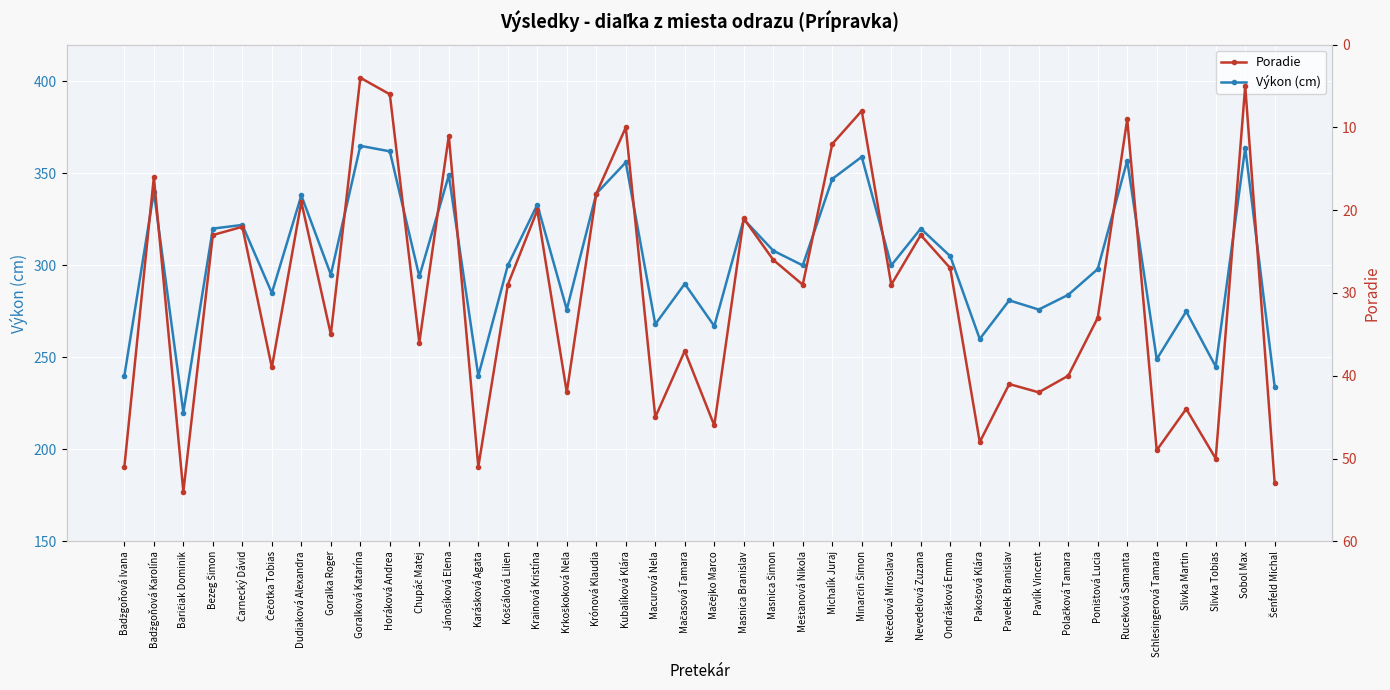

List the labels in order of Výkon (cm) value, largest first.

Goralková Katarína, Sobol Max, Horáková Andrea, Minarčin Šimon, Ruceková Samanta, Kubalíková Klára, Jánošíková Elena, Michalík Juraj, Badžgoňová Karolína, Krónová Klaudia, Dudiaková Alexandra, Krainová Kristína, Masnica Branislav, Čarnecký Dávid, Bezeg Šimon, Nevedelová Zuzana, Masnica Šimon, Ondrášková Emma, Koščálová Lilien, Mešťanová Nikola, Nečedová Miroslava, Poništová Lucia, Goralka Roger, Chupáč Matej, Mačasová Tamara, Čečotka Tobias, Polačková Tamara, Pavelek Branislav, Krkoškoková Nela, Pavlík Vincent, Slivka Martin, Macurová Nela, Mačejko Marco, Pakošová Klára, Schlesingerová Tamara, Slivka Tobias, Badžgoňová Ivana, Karásková Agata, Šenfeld Michal, Baričiak Dominik